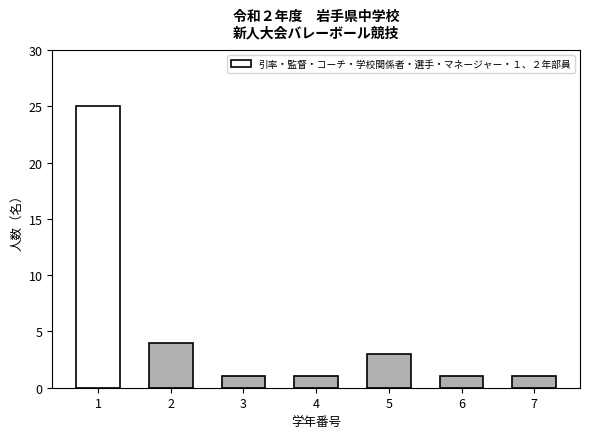

What is the sum of all values?

36